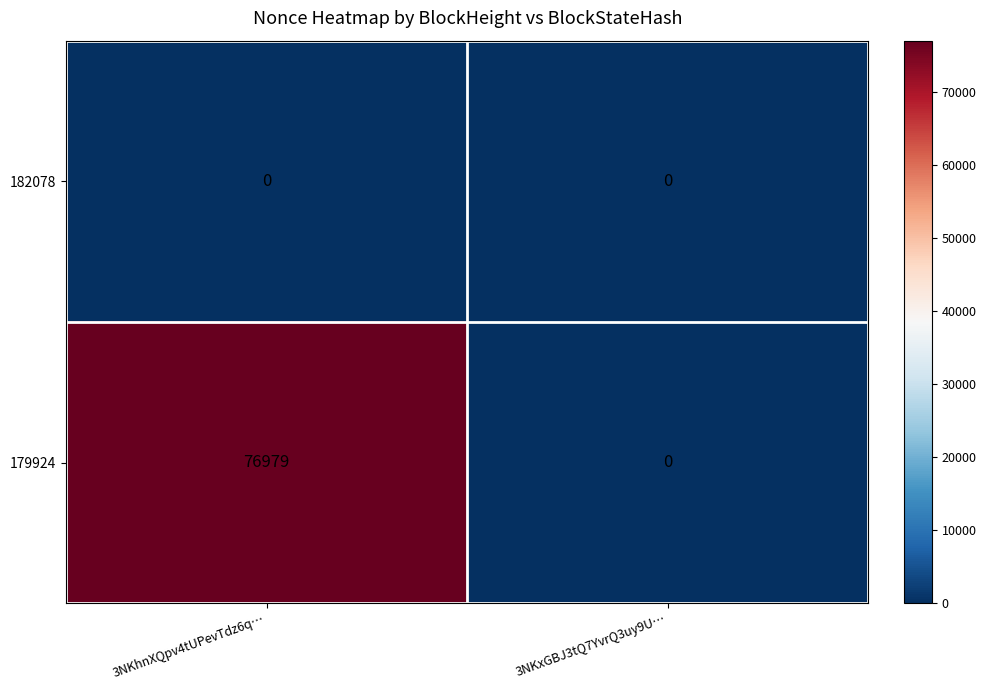

At 3NKhnXQpv4tUPevTdz6q…, list the series in order from largest to smallest.

179924, 182078